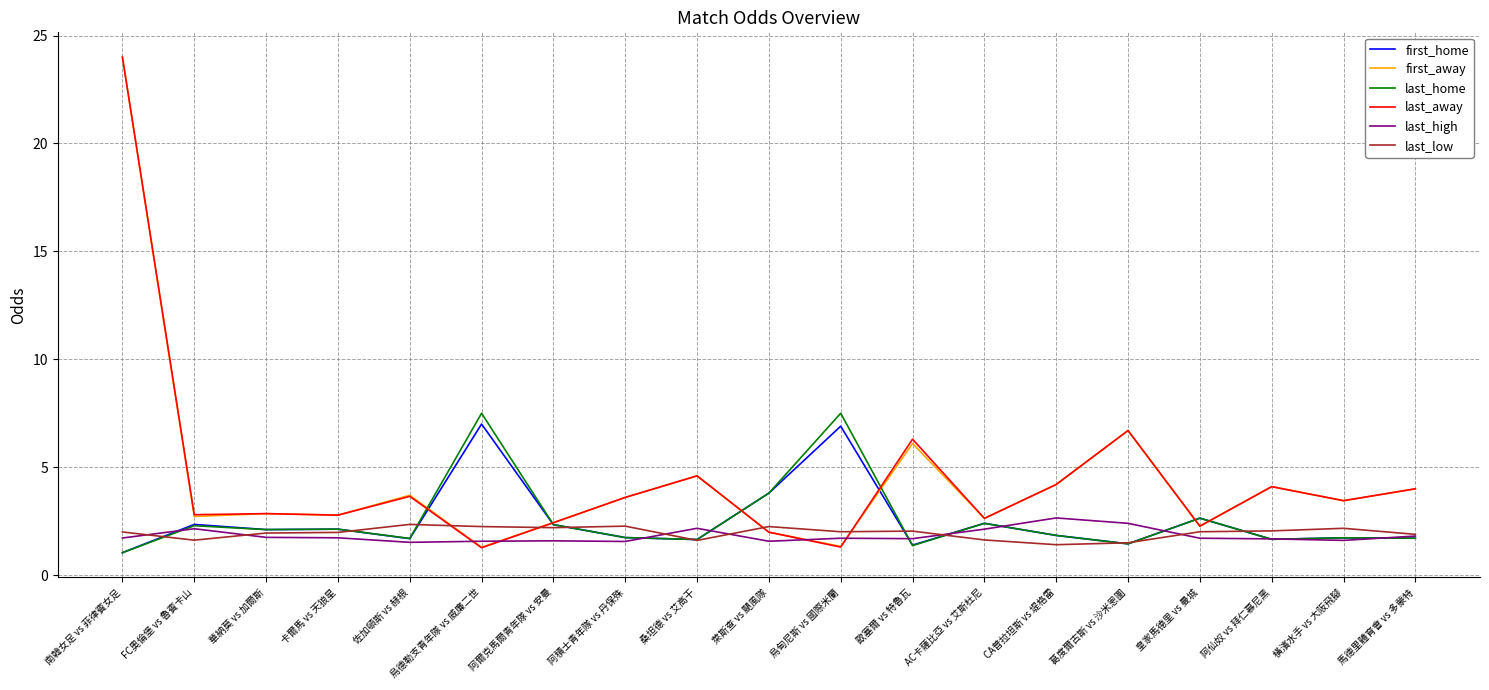

Does the chart display data point markers on the line(s)?

No